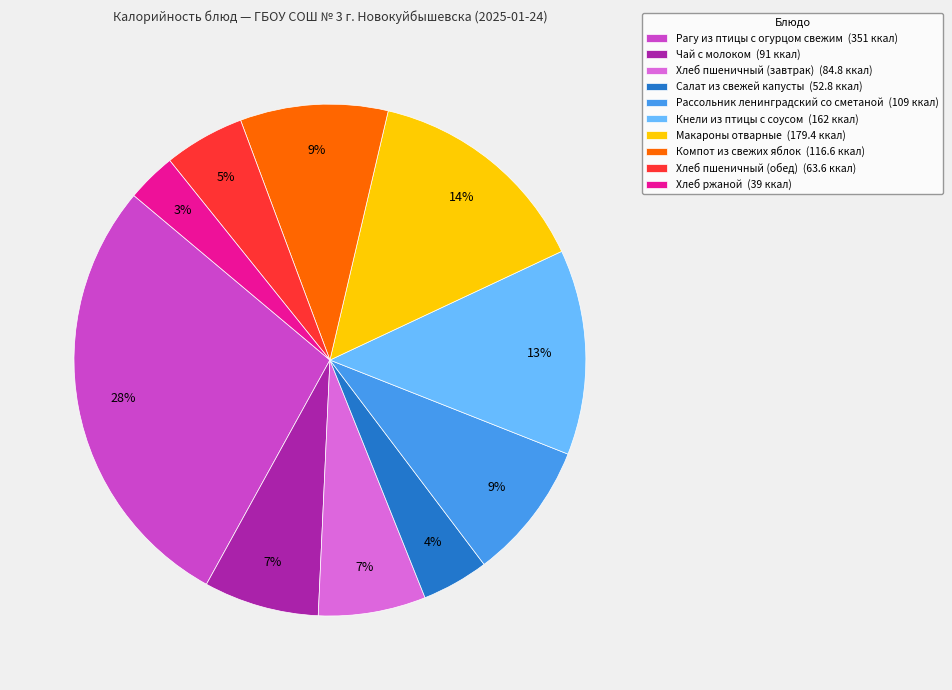

Is Хлеб пшеничный (завтрак) (84.8 ккал) the majority of the pie?

No